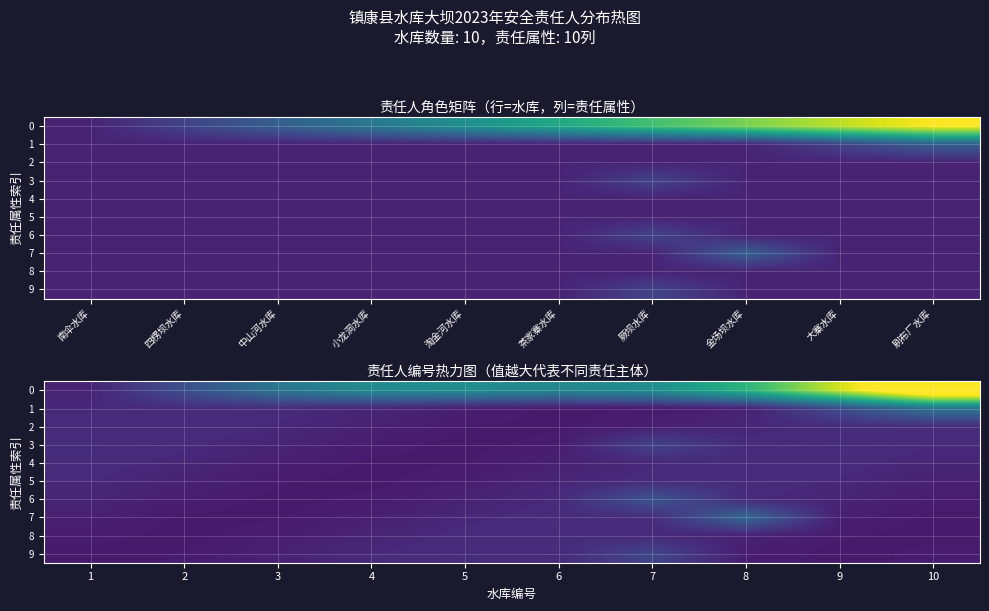

Rank the categories by 1 value from lowest to highest.

6, 7, 5, 8, 4, 1, 3, 2, 9, 10